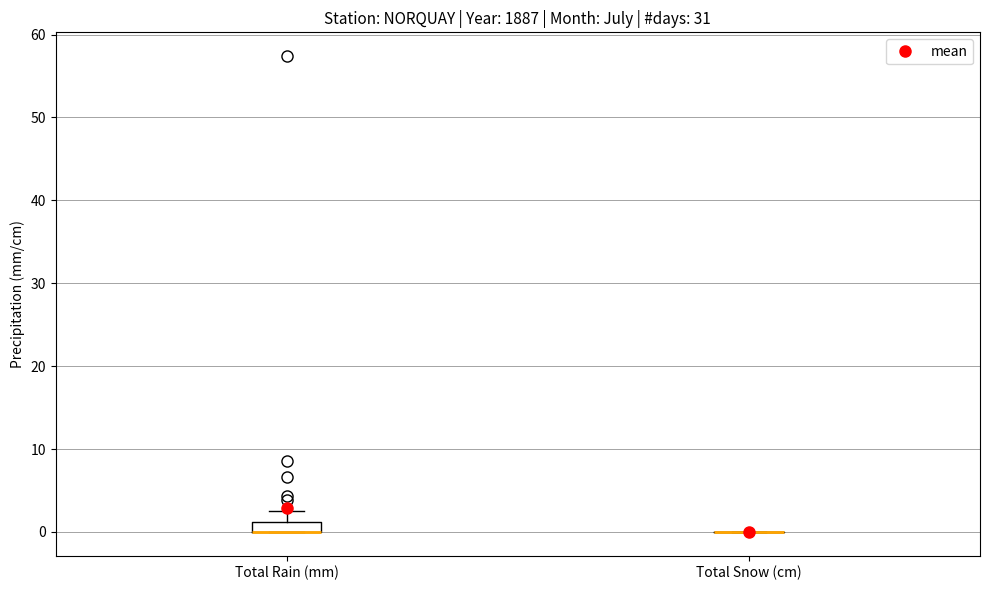

Comparing the boxes themselves (not the whiskers), which one is the tallest?

Total Rain (mm)